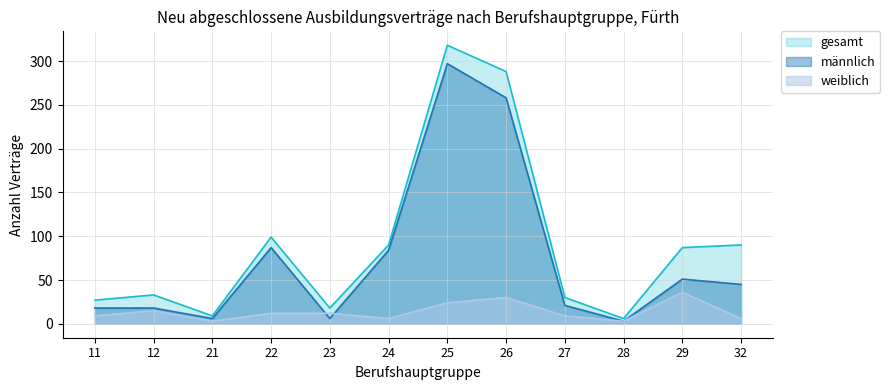

How many interior local valleys does the männlich series have?

3